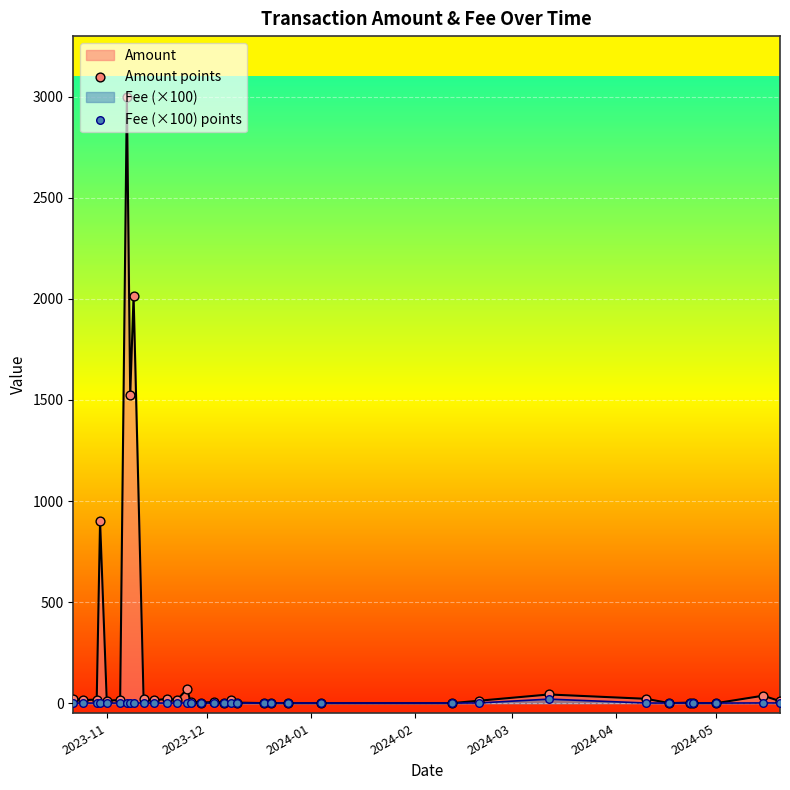

Which series reaches the maximum Y coordinate?

Amount points